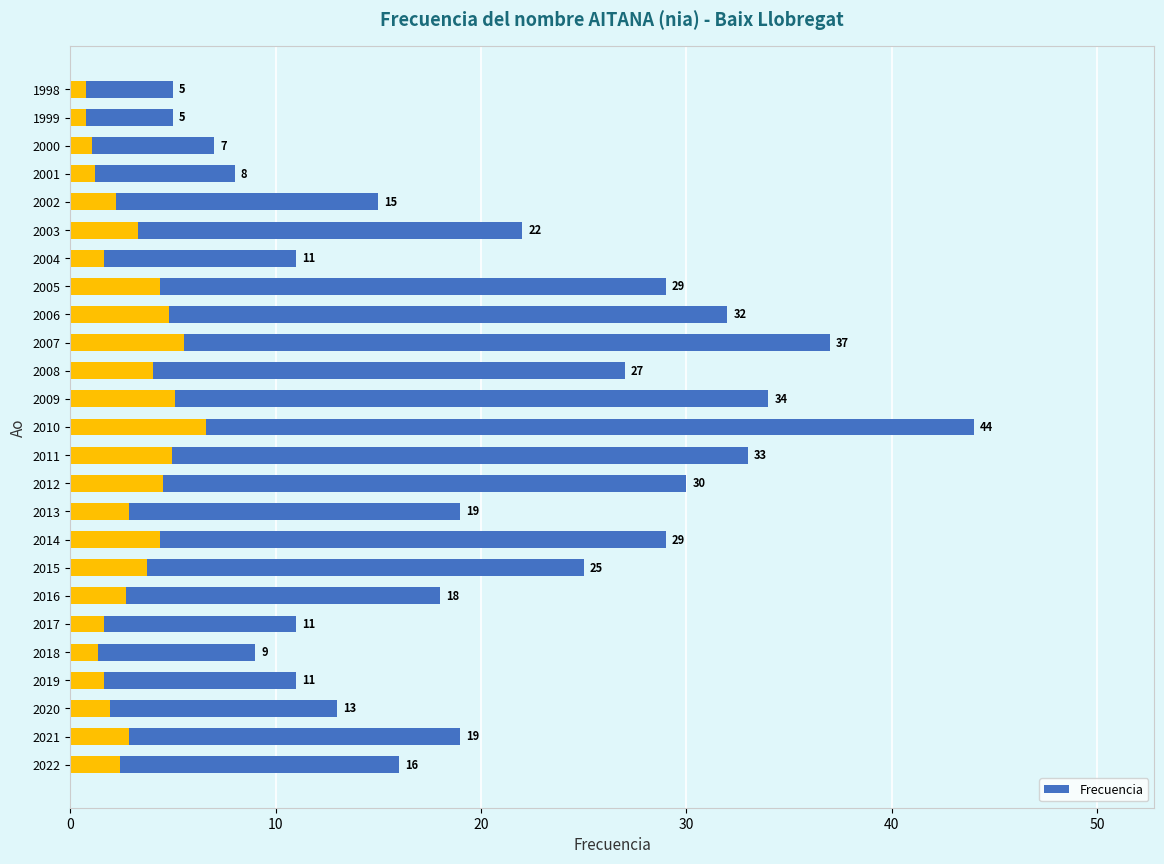

Reading left to right, list all the values displayed in this chart.

16	19	13	11	9	11	18	25	29	19	30	33	44	34	27	37	32	29	11	22	15	8	7	5	5